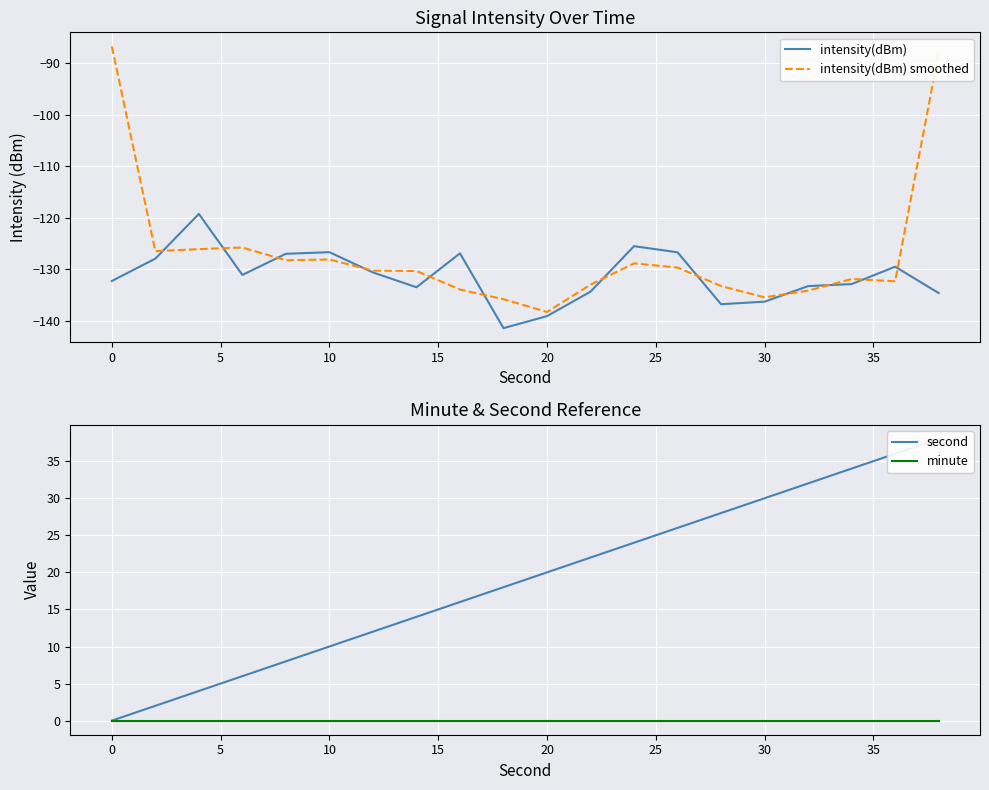

True or false: intensity(dBm) smoothed has a value of -86.7 at 0.

True